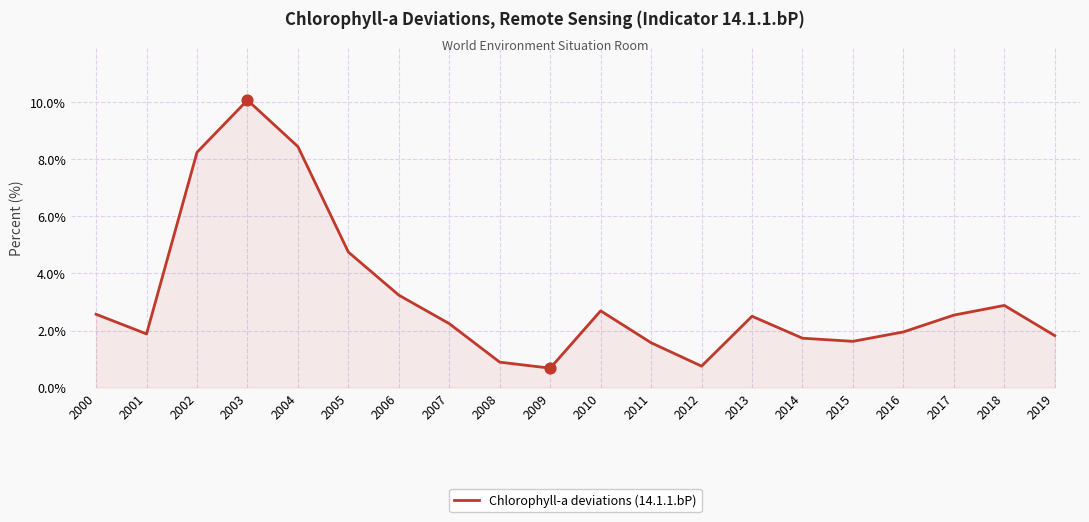

Which has a higher value, 2004 or 2008?

2004